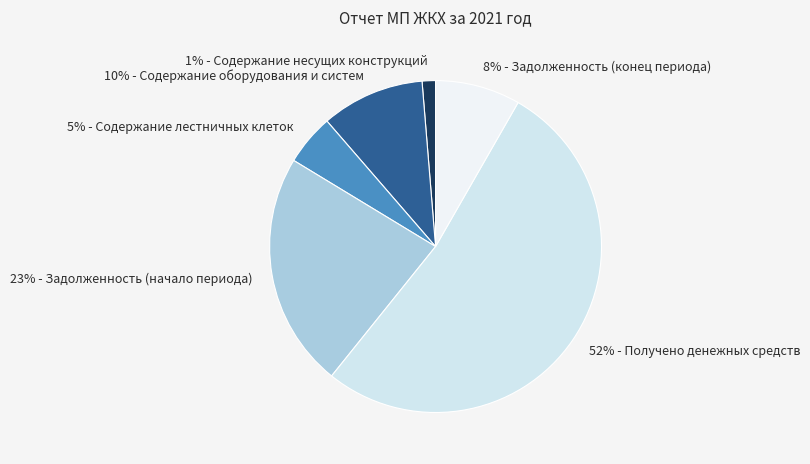

Which slice is the largest?

52% - Получено денежных средств